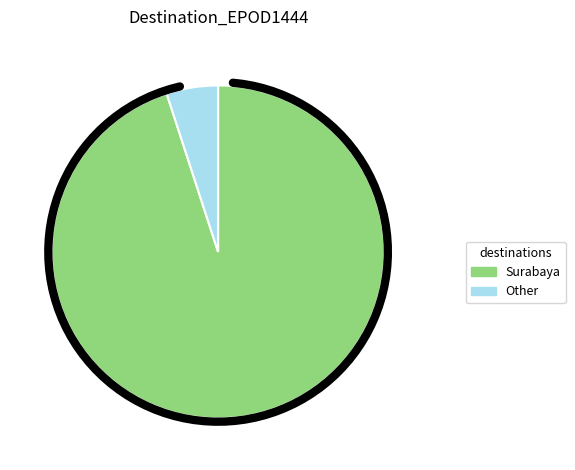

To the nearest percent, what is the difference between the Other and Surabaya slice percentages?

90%